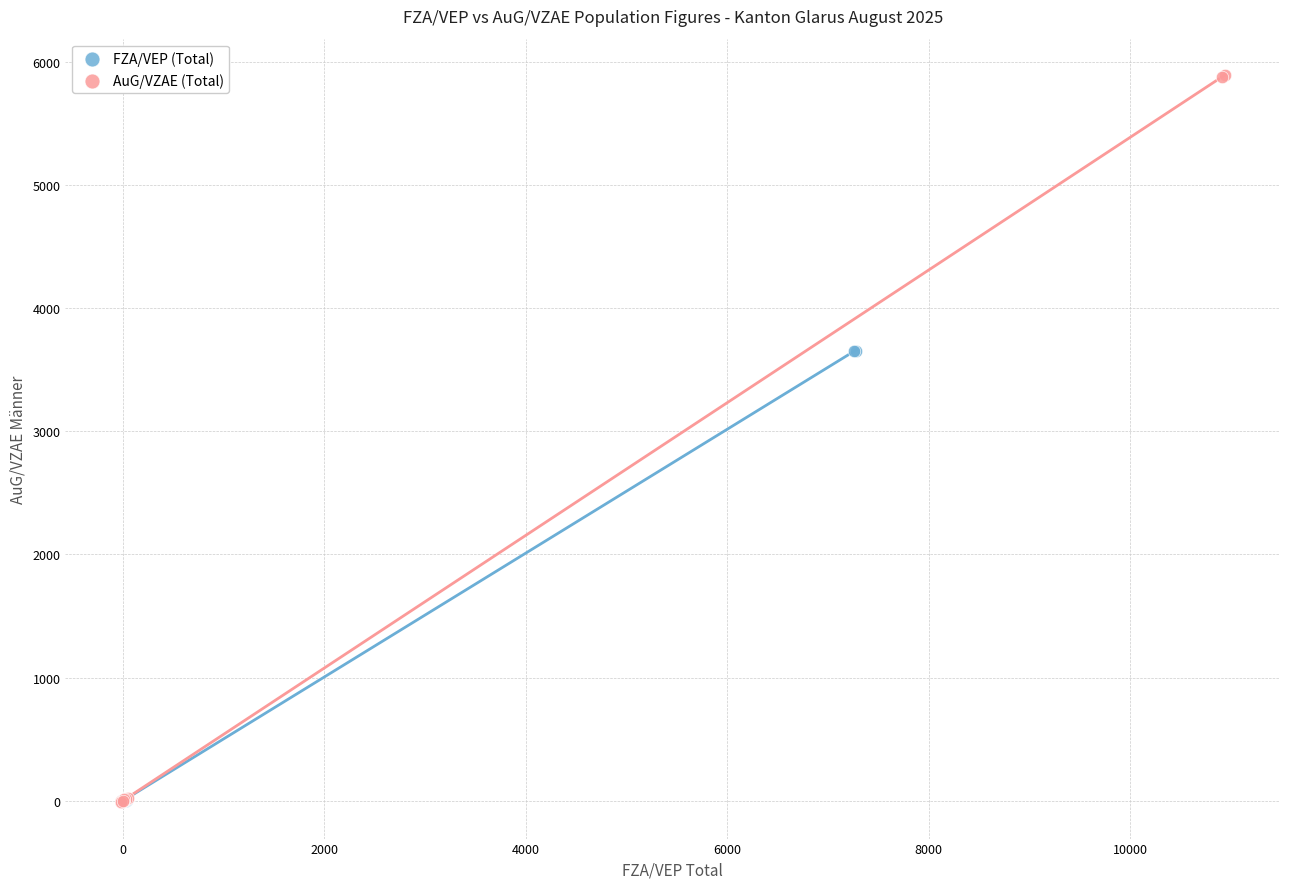

Which series has the widest spread of Y values?

AuG/VZAE (Total)